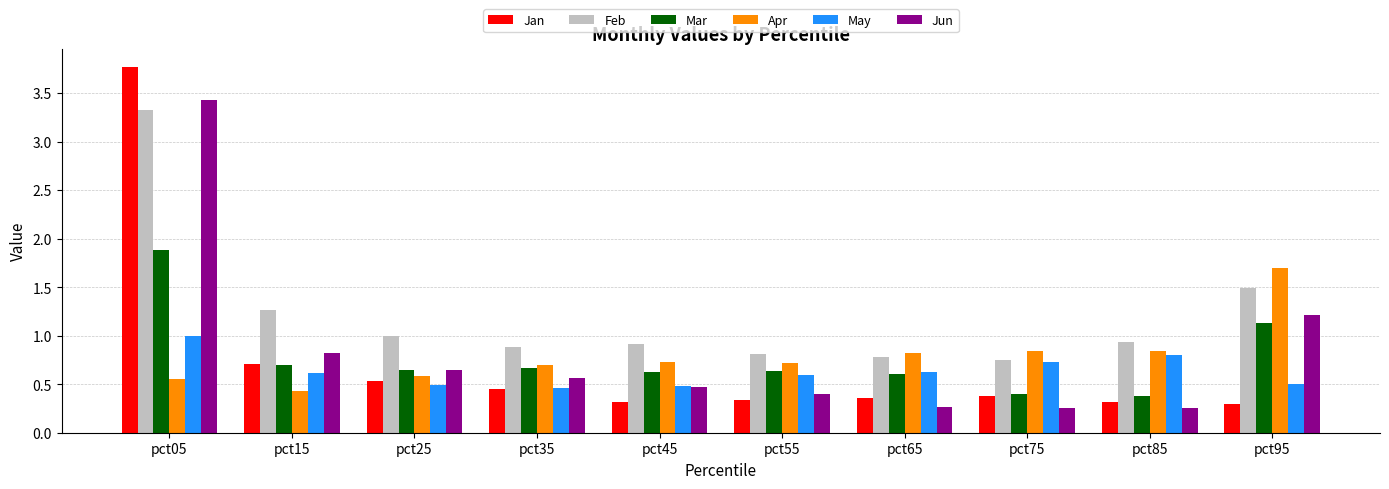

How many bars are there in each group?

6